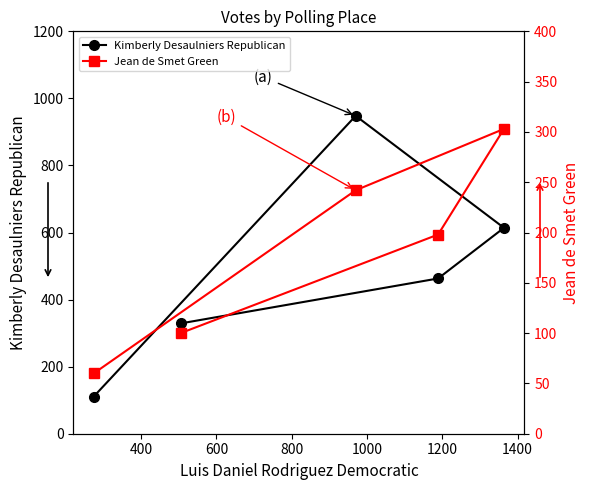

What is the value of the Kimberly Desaulniers Republican point at the 2nd from the left?

329